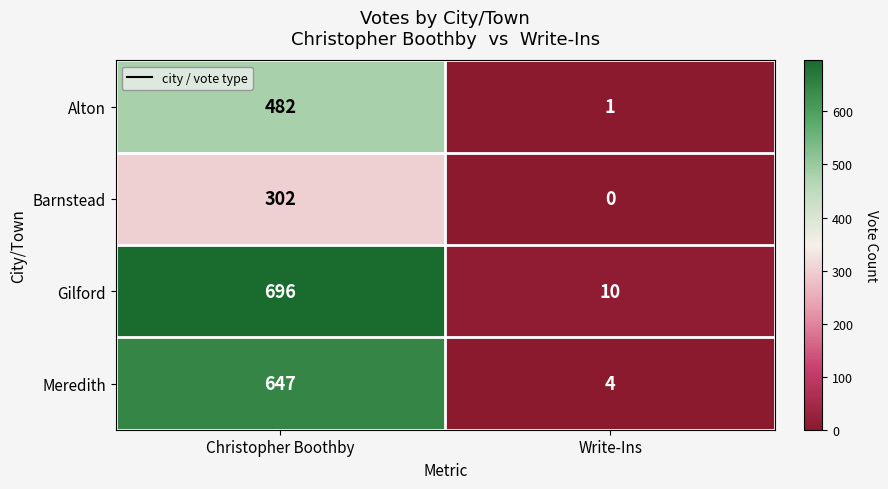

Rank the series at Christopher Boothby from lowest to highest value.

Barnstead, Alton, Meredith, Gilford